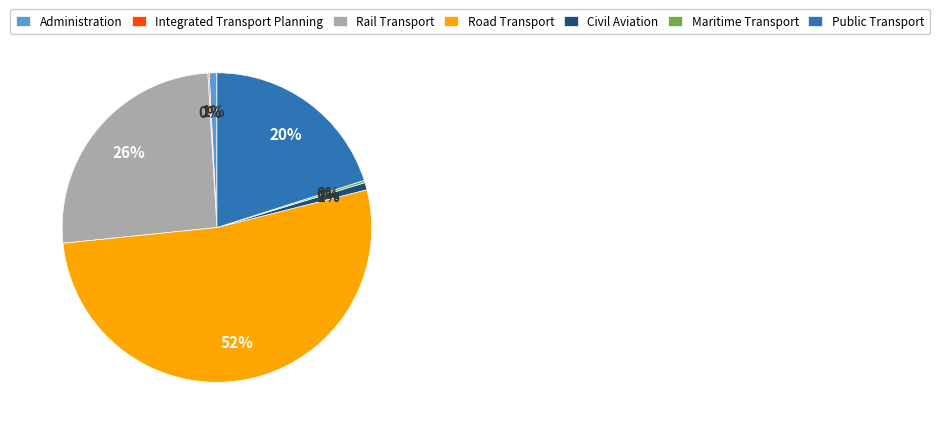

Which category accounts for the majority?

Road Transport